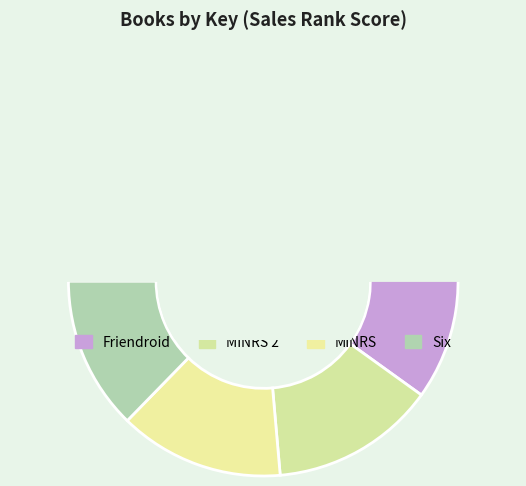

How many slices are in this pie chart?

4